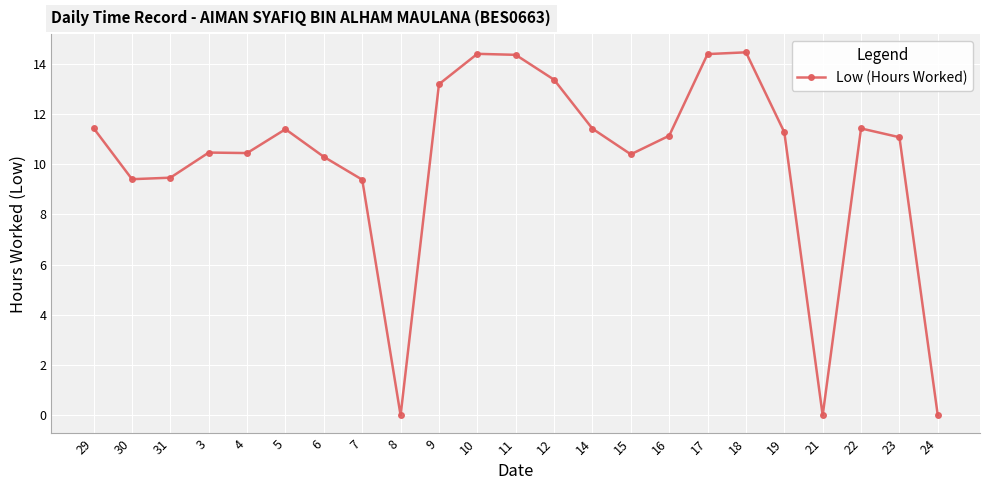

Count the number of data series in this chart.

1